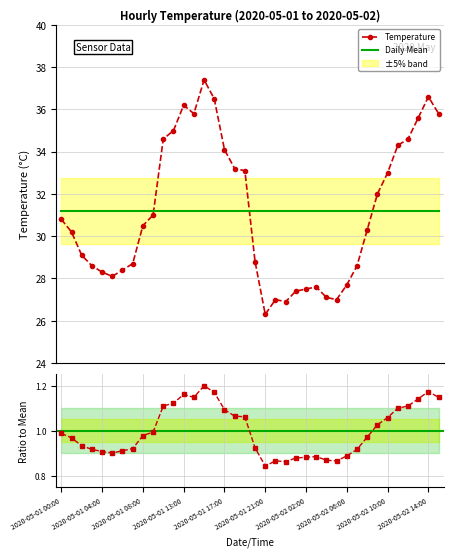

True or false: the data shows 12.7 at 2020-05-01 23:00.

False